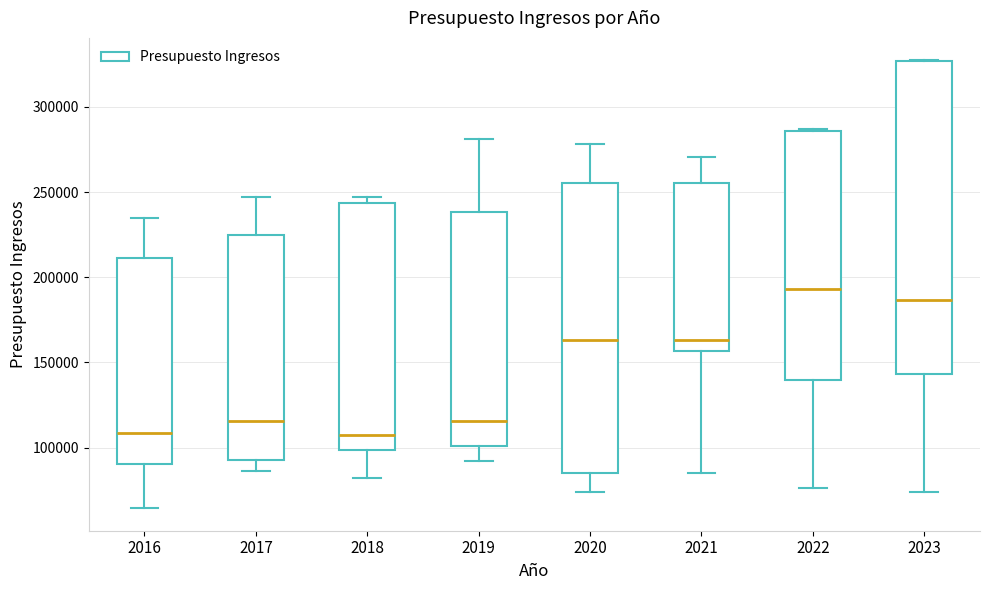

Reading left to right, read every box against the y-axis: the position of its median line, the range the box covers, and the ends of its whiskers. The values are not printed on the chart, so give them approximately, as read against the axis.

2016: median 110000, box 90000 to 210000, whiskers 65000 to 235000
2017: median 115000, box 95000 to 225000, whiskers 85000 to 245000
2018: median 105000, box 100000 to 245000, whiskers 80000 to 245000 (just above the box's upper edge)
2019: median 115000, box 100000 to 240000, whiskers 90000 to 280000
2020: median 165000, box 85000 to 255000, whiskers 75000 to 280000
2021: median 165000, box 155000 to 255000, whiskers 85000 to 270000
2022: median 195000, box 140000 to 285000, whiskers 75000 to 285000
2023: median 185000, box 145000 to 325000, whiskers 75000 to 325000